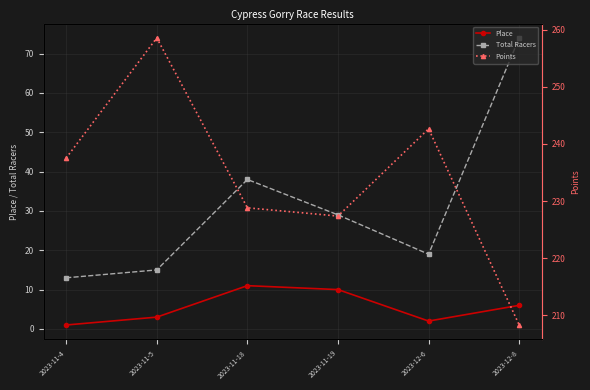

Reading left to right, extract all data points from this chart.

Place: 1.0	3.0	11.0	10.0	2.0	6.0
Total Racers: 13.0	15.0	38.0	29.0	19.0	74.0
Points: 237.5	258.5	228.8	227.4	242.6	208.3